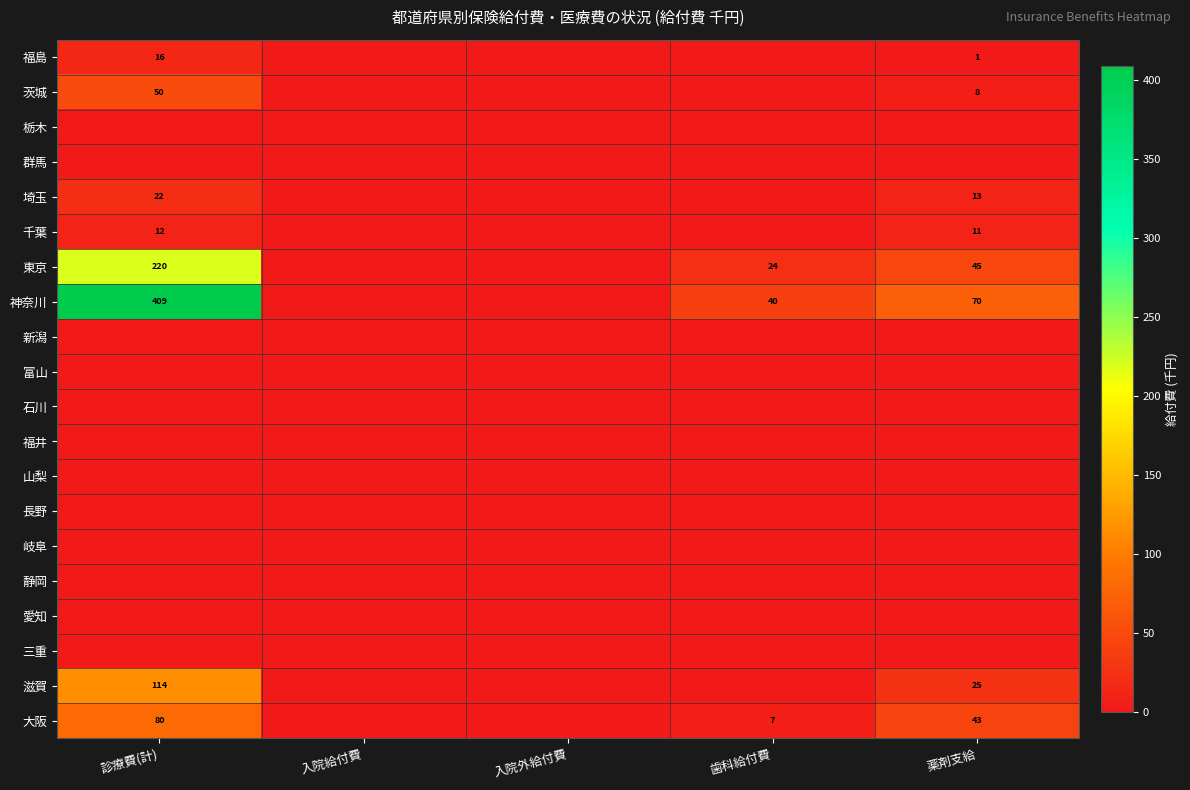

The value of 大阪 at 薬剤支給 is 43. True or false?

True